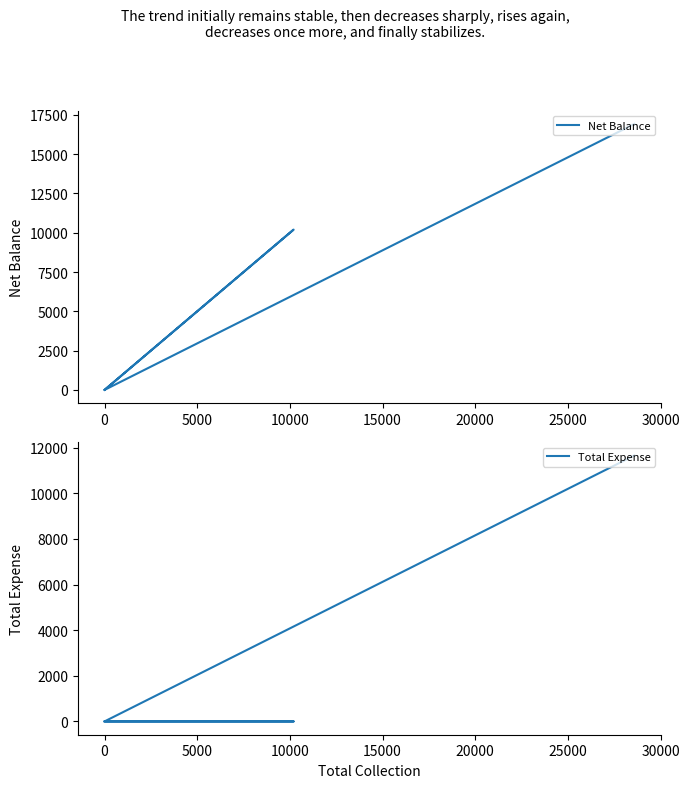

How many lines are shown in the chart?

2